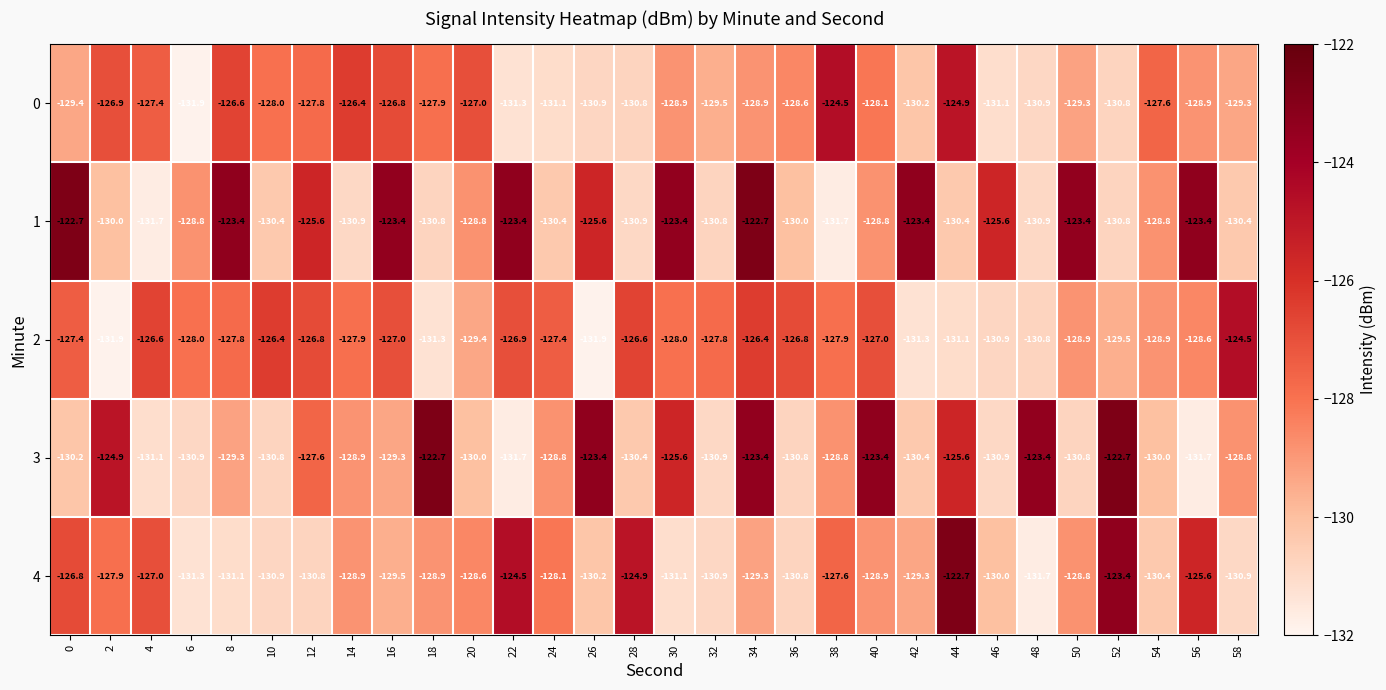

The value of 3 at 36 is -130.8. True or false?

True